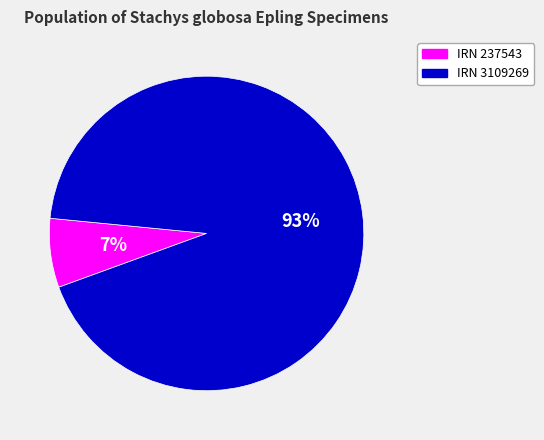

What is the majority slice?

IRN 3109269